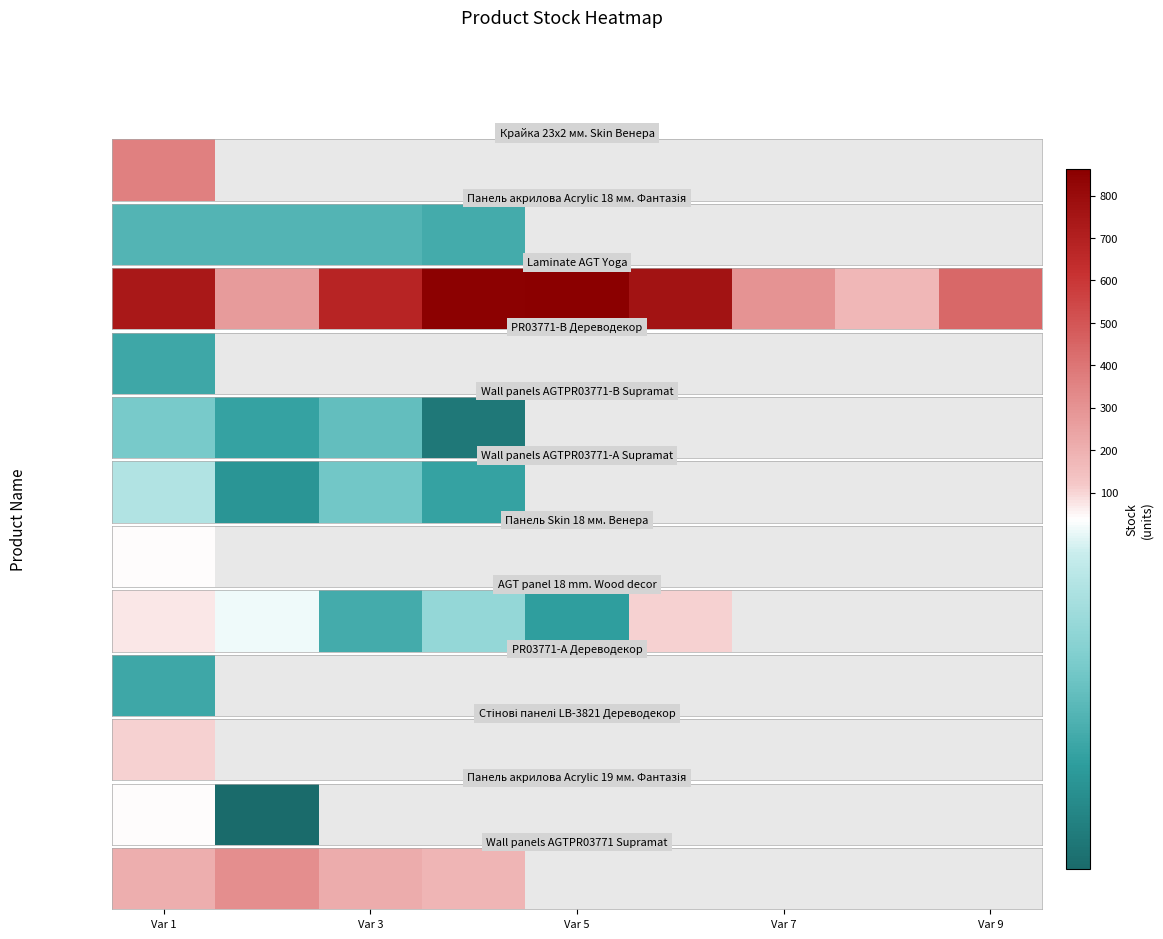

Is it true that the value at Var 1 is 309.3?

False